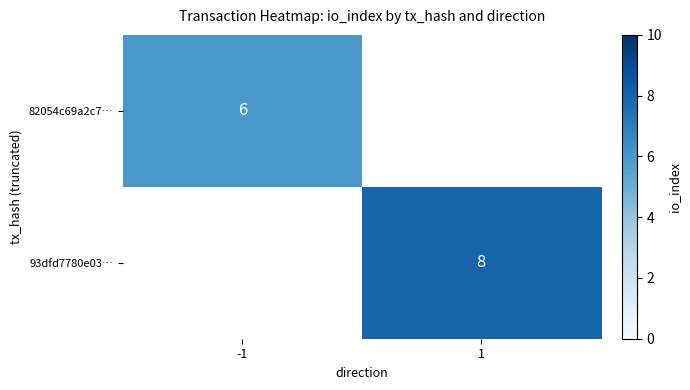

The value of 82054c69a2c7… at -1 is 10. True or false?

False